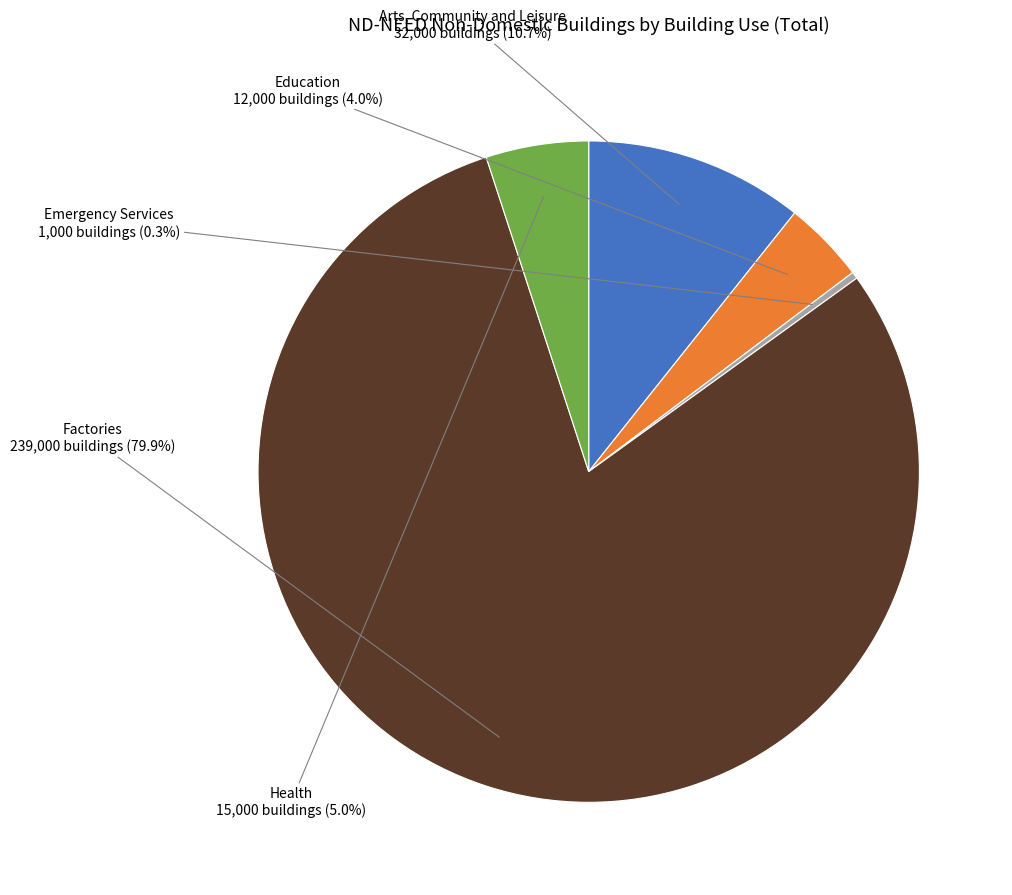

To the nearest percent, what is the difference between the largest and smallest slice percentages?

80%